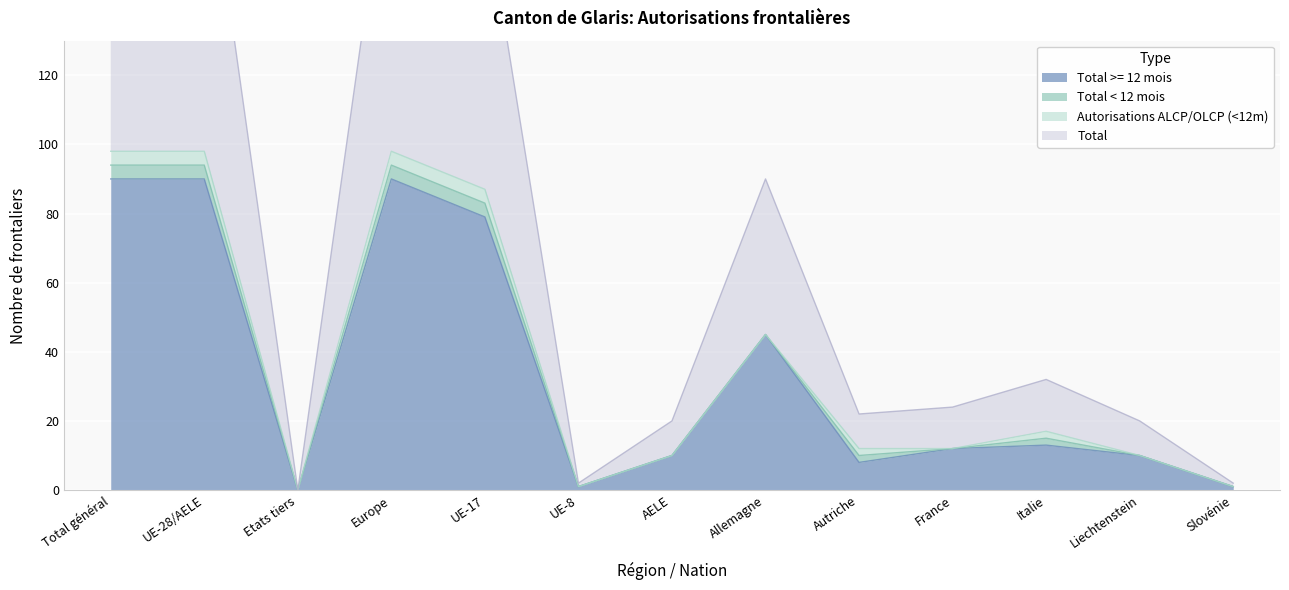

At which category does Total >= 12 mois reach its first local peak?

Europe